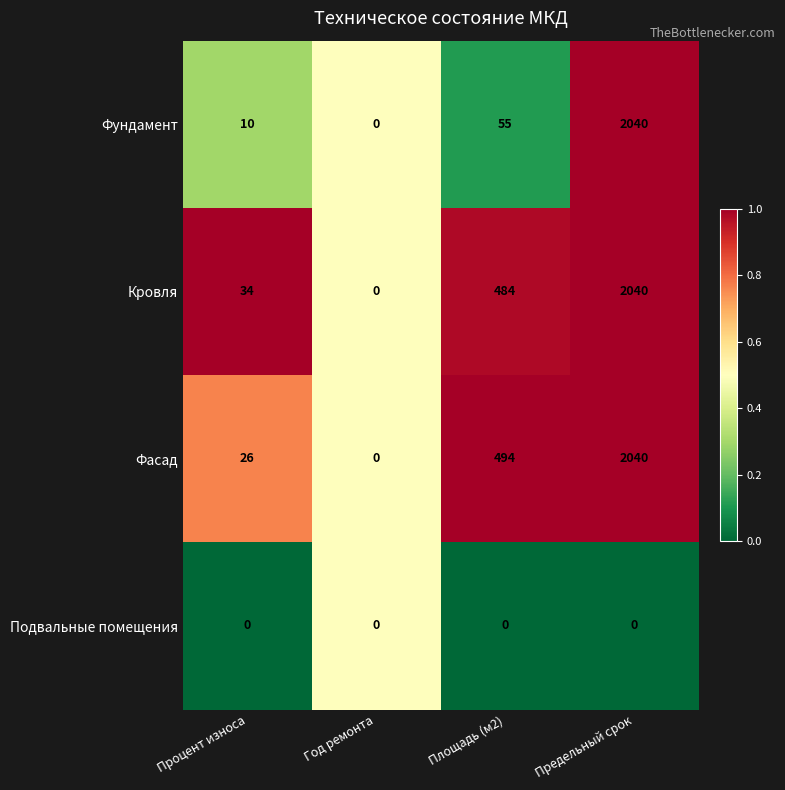

At which label is Фундамент closest to 1020?

Площадь (м2)